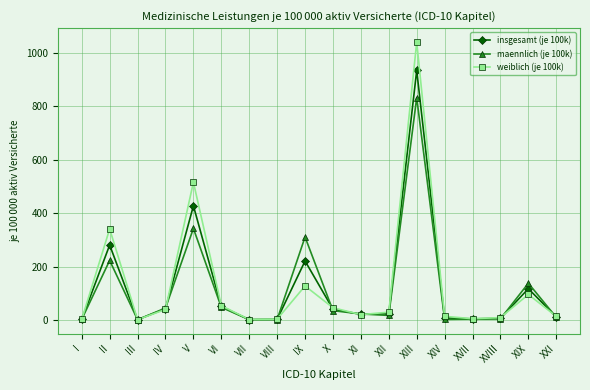

What is the smallest value displayed?

2.6